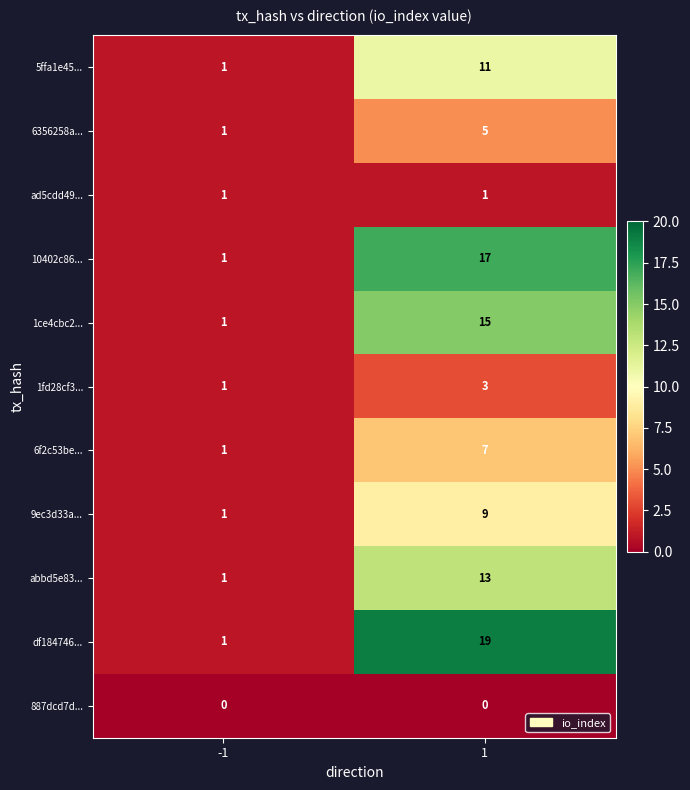

The value of 10402c86... at 1 is 17. True or false?

True